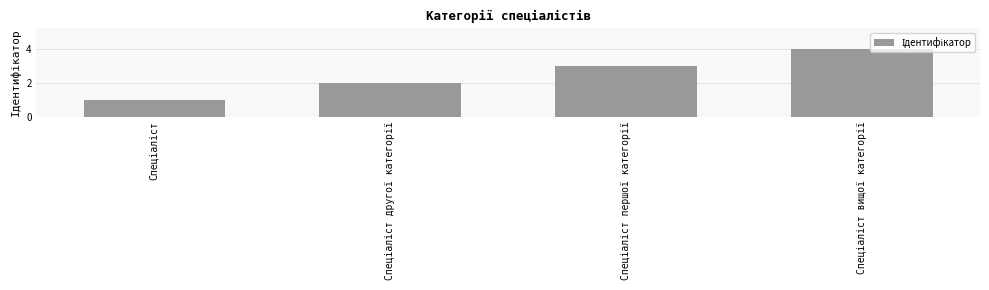

What is the greatest value displayed?

4